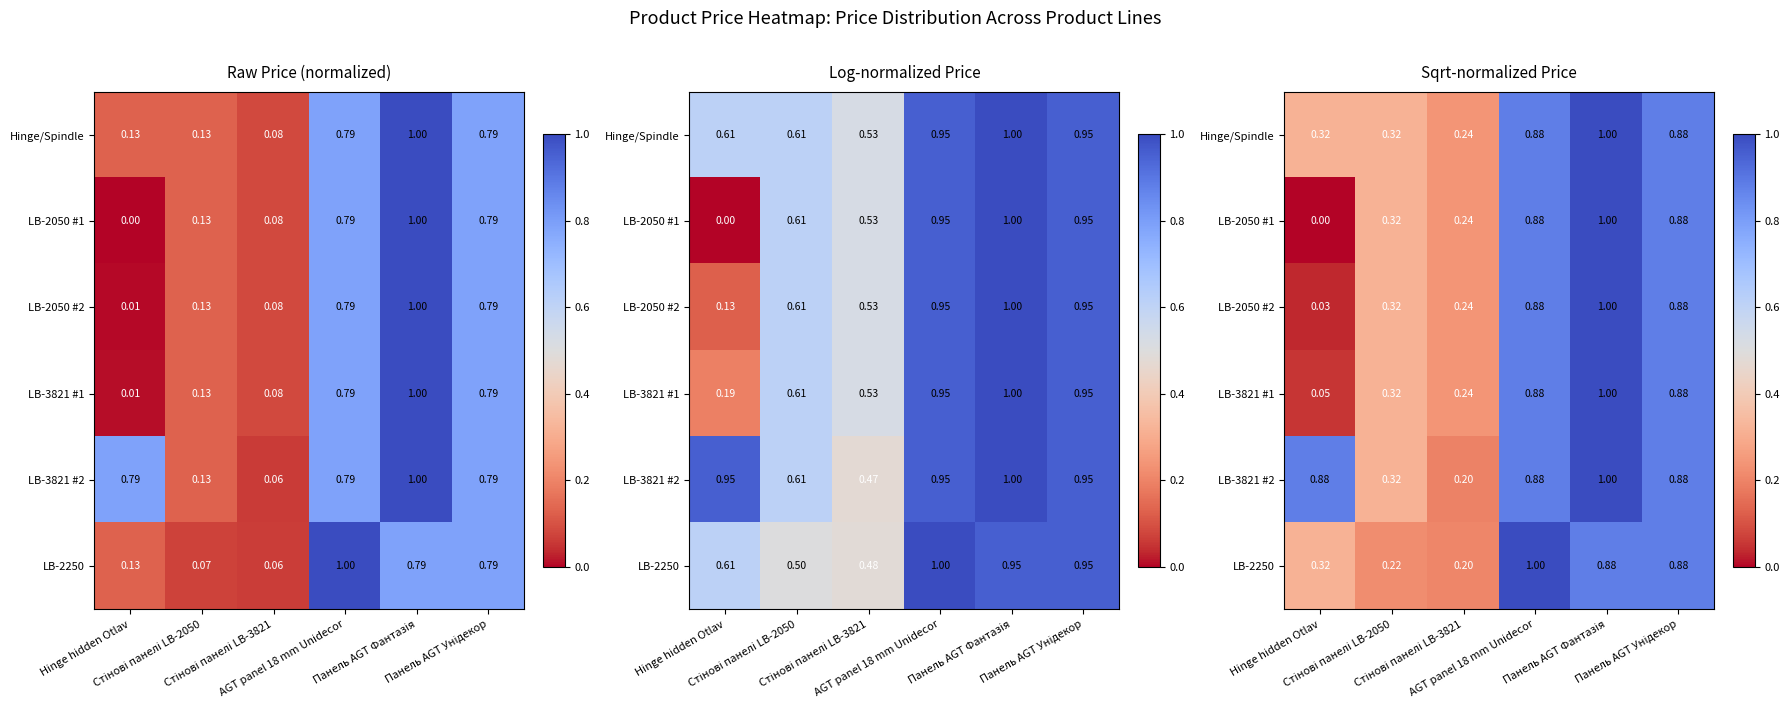

Which series has the largest range (max minus min)?

LB-2050 #1